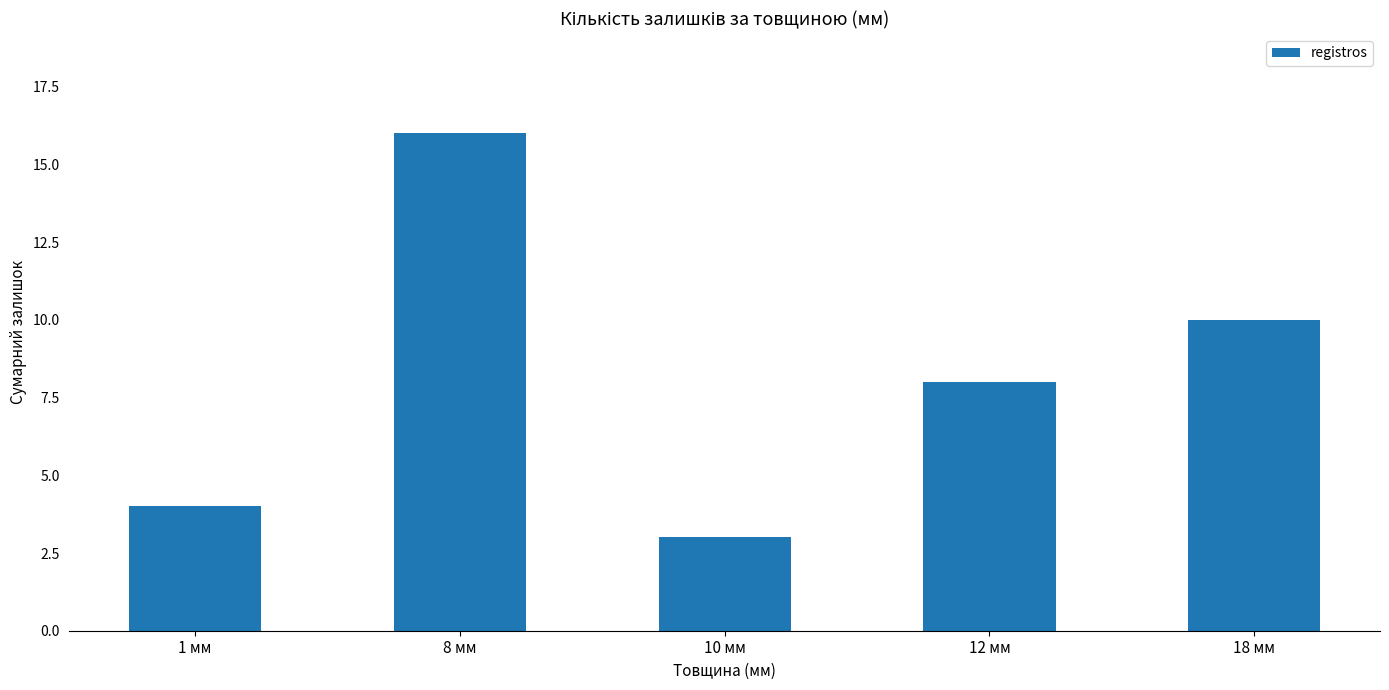

How many values are below 8?

2